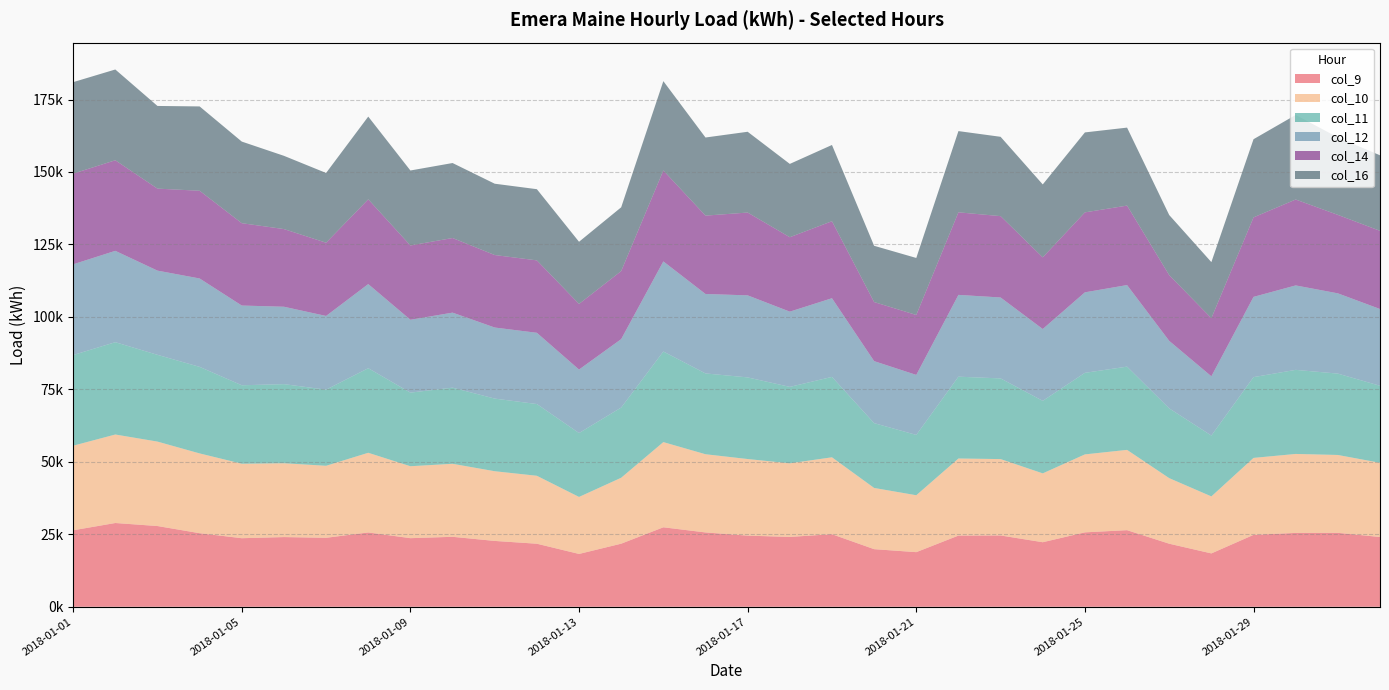

Reading left to right, what are all the values shown in this chart?

col_9: 26384	28899	27855	25380	23656	24045	23794	25635	23667	24140	22716	21752	18229	21765	27422	25646	24540	24098	25037	19876	18844	24562	24603	22269	25675	26428	21756	18409	24809	25480	25511	24069
col_10: 29182	30530	29132	27526	25695	25474	24845	27489	24818	25185	24045	23440	19660	22747	29386	26976	26428	25393	26529	21117	19632	26591	26349	23754	26894	27699	22616	19665	26551	27245	26861	25597
col_11: 31281	31849	29933	29862	27068	27287	26262	29181	25398	26269	25061	24748	22046	24217	31257	27879	28163	26370	27739	22359	20812	28228	27836	25022	28141	28716	24068	20995	27867	29007	28070	26574
col_12: 31301	31519	29053	30495	27507	26706	25429	29023	25136	25884	24518	24582	21901	23611	31085	27410	28309	25957	27146	21396	20699	28220	27919	24778	27774	28146	23293	20442	27687	29134	27693	26486
col_14: 31284	31248	28288	30265	28411	26795	25269	29236	25626	25742	25010	24986	22640	23469	31372	27037	28563	25673	26567	20382	20679	28483	28062	24724	27584	27419	22675	20058	27424	29636	27068	26975
col_16: 31563	31320	28523	29092	28155	25272	24064	28551	25871	25872	24606	24559	21445	22008	30824	26948	27874	25296	26303	19408	19672	28025	27370	25162	27586	26902	20741	19334	26972	29180	26718	26062